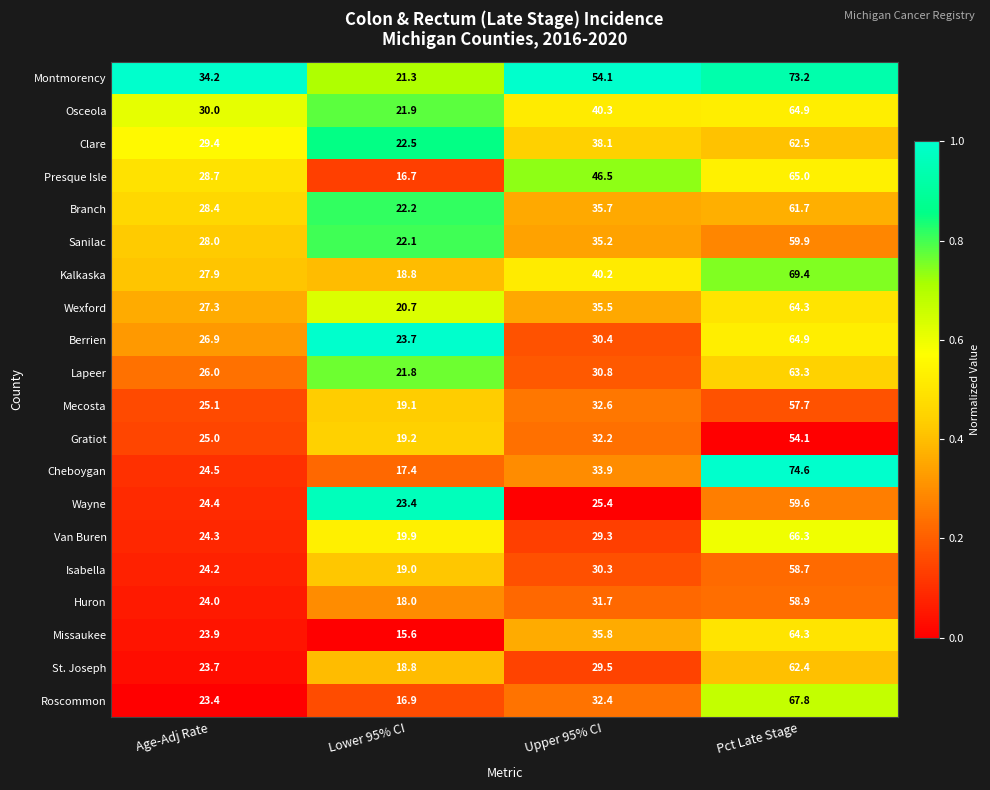

What is the difference between the highest and lowest values at Pct Late Stage?

20.5